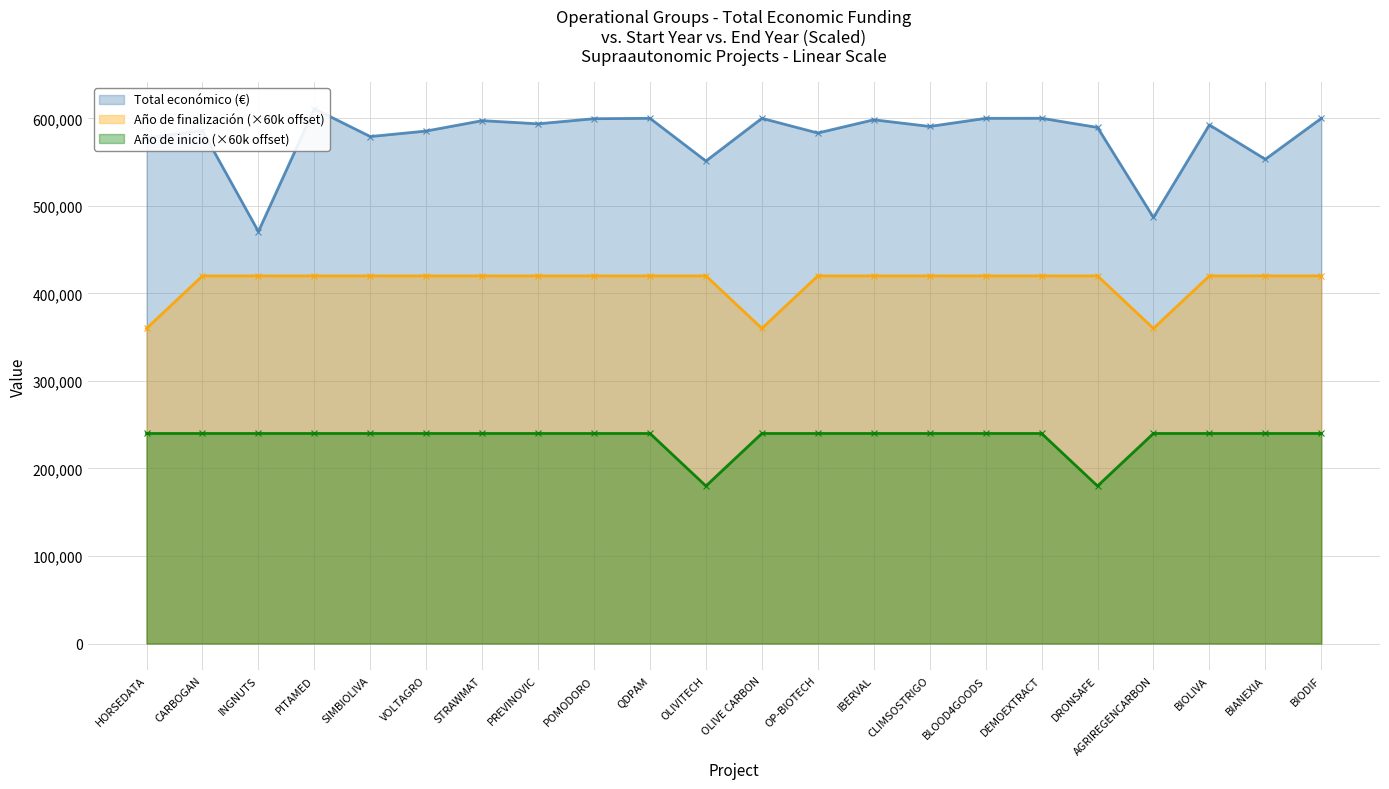

Which series has the widest spread of values?

Total económico (€)